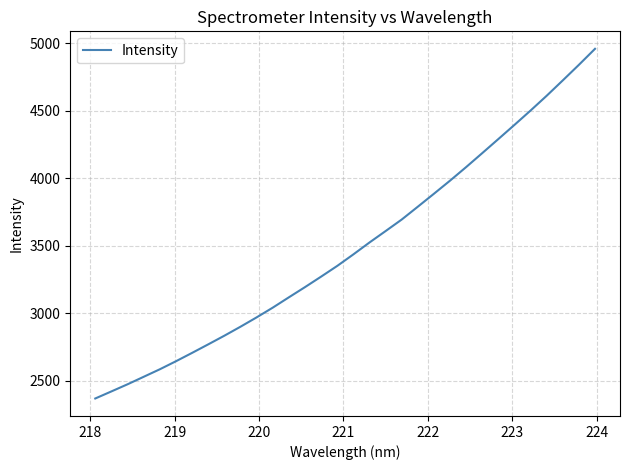

What is the greatest value displayed?

4958.0